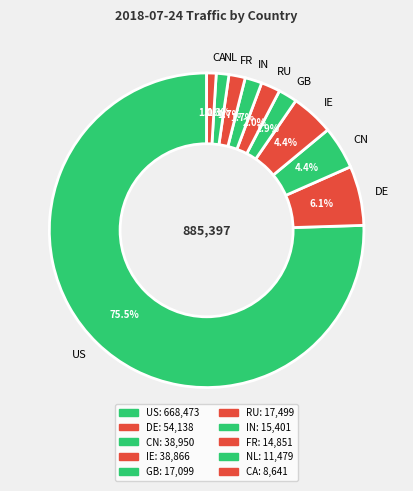

To the nearest percent, what is the combined percentage of RU and DE?

8%